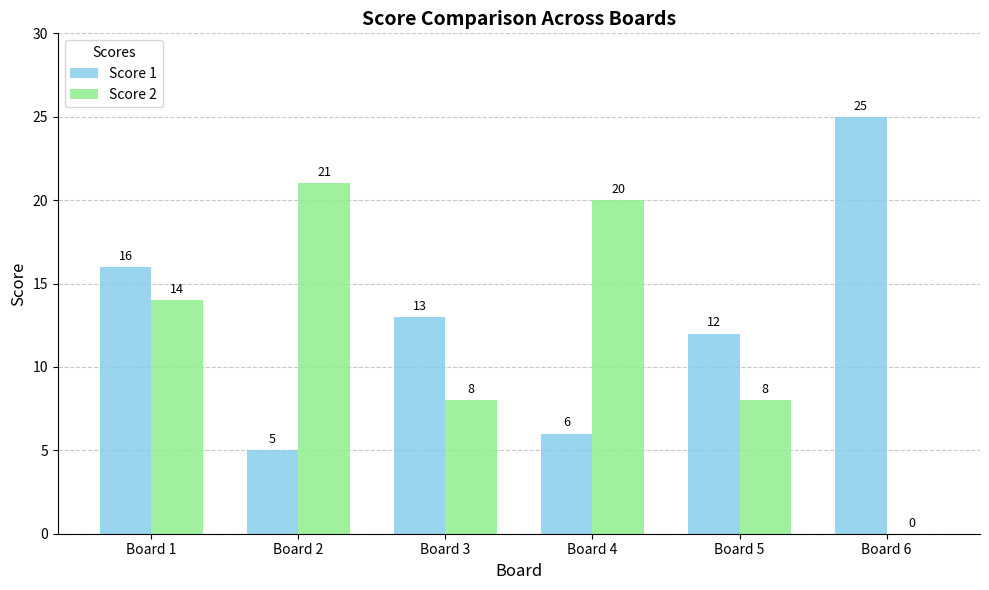

What is the sum of all Score 1 values?

77